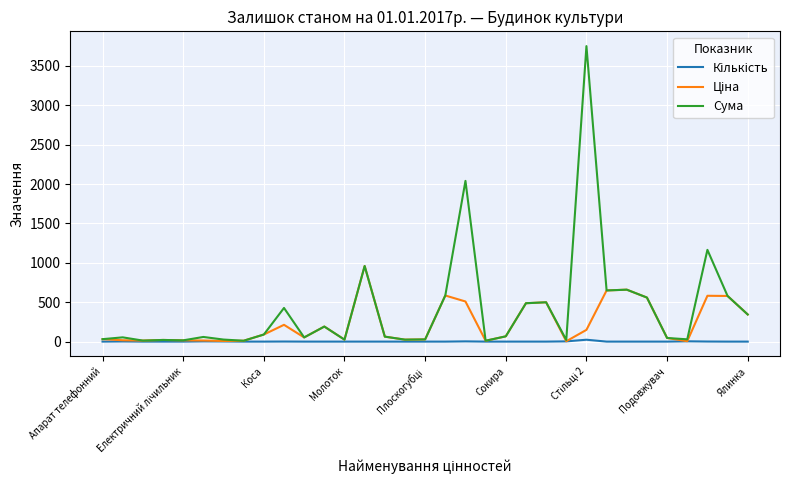

Which series has the largest total across all categories?

Сума